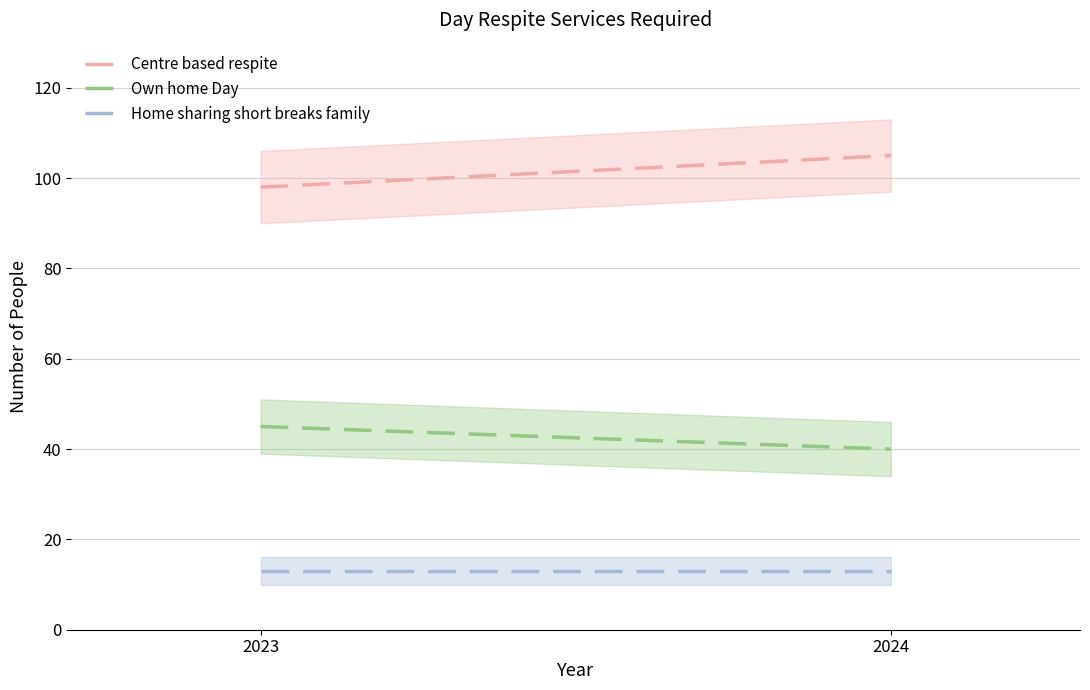

Reading right to left, transcribe all the data shown in this chart.

Centre based respite: 2024=105	2023=98
Own home Day: 2024=40	2023=45
Home sharing short breaks family: 2024=13	2023=13